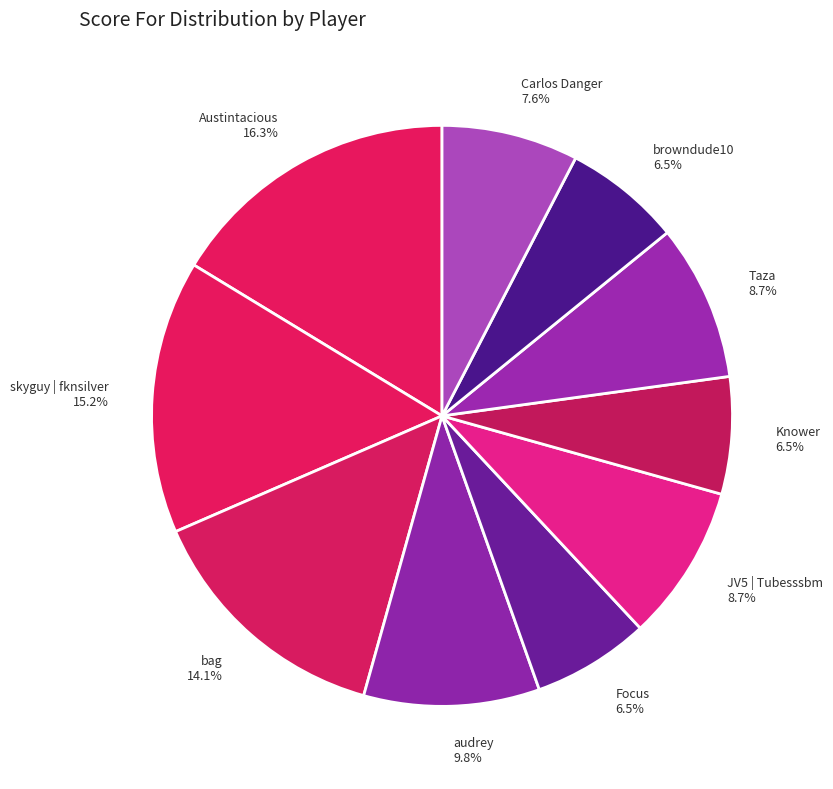

What is the total percentage of skyguy | fknsilver and Carlos Danger?

22.8%